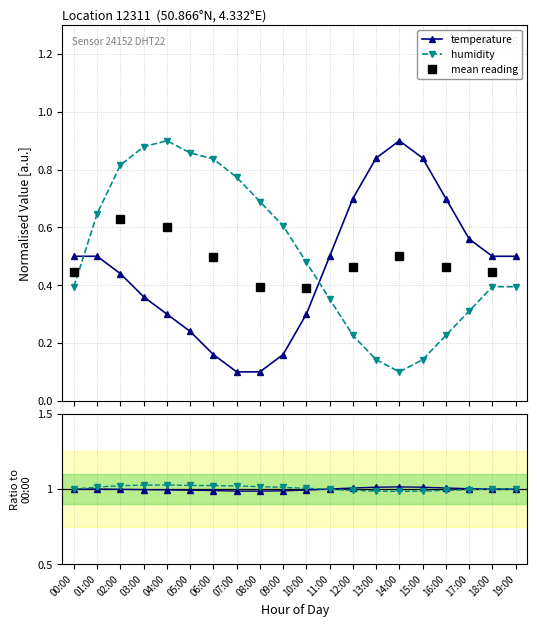

Where is humidity nearest to the value 0?

14:00